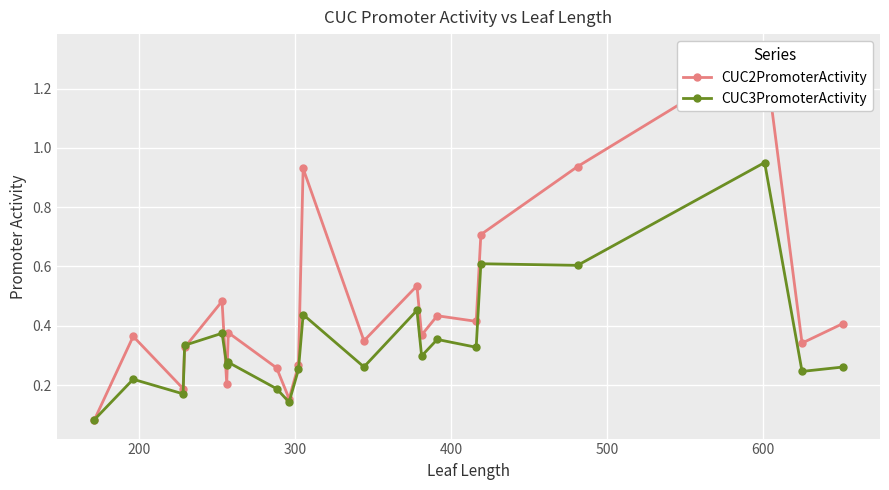

True or false: CUC3PromoterActivity has more than 0 interior local peaks.

True